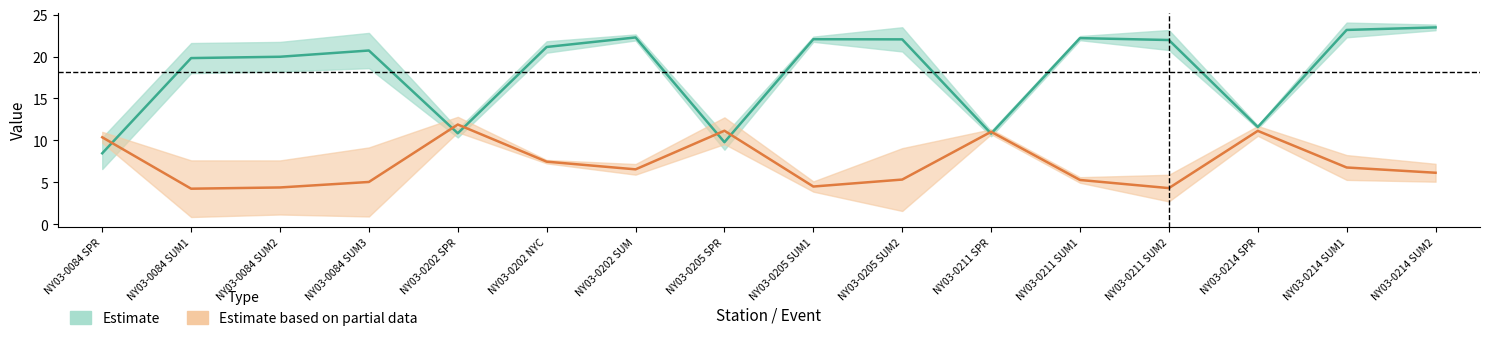

True or false: Surface Oxy has more than 0 interior local peaks.

True